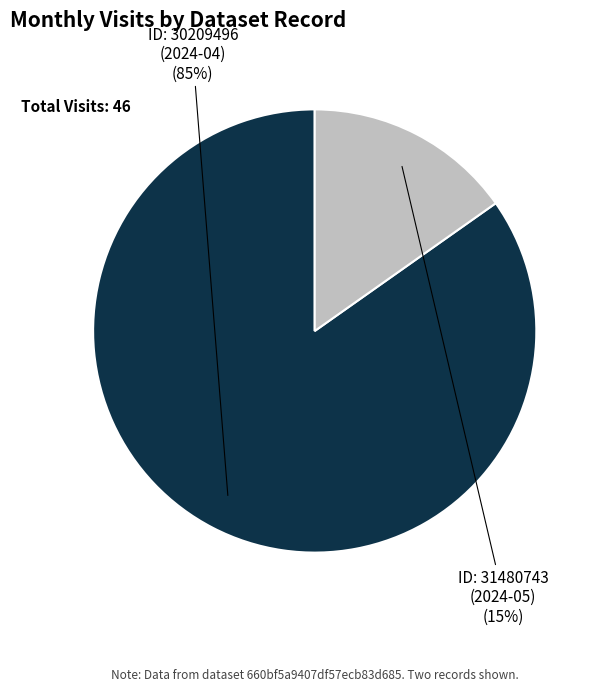

To the nearest percent, what is the difference between the largest and smallest slice percentages?

70%